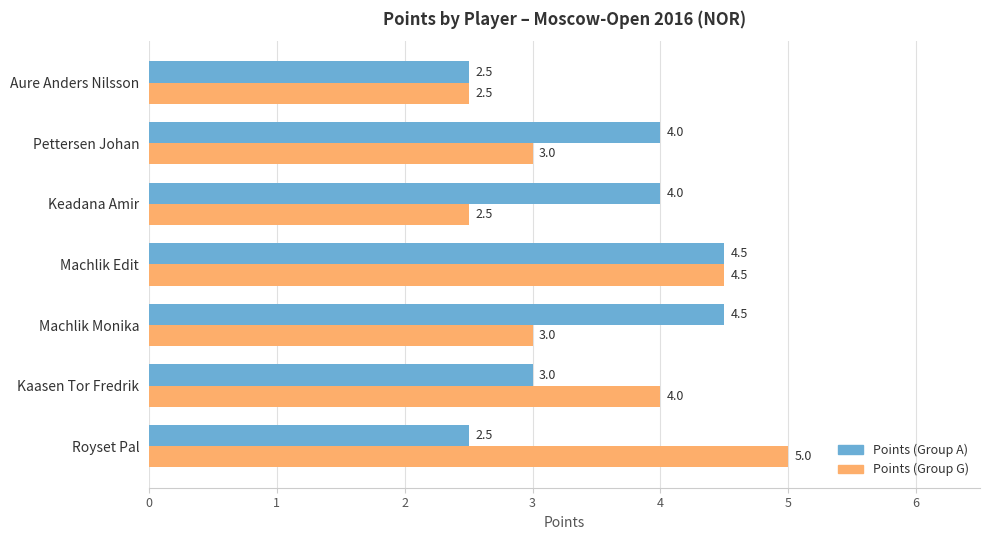

What is the highest value of the Points (Group G) series?

5.0